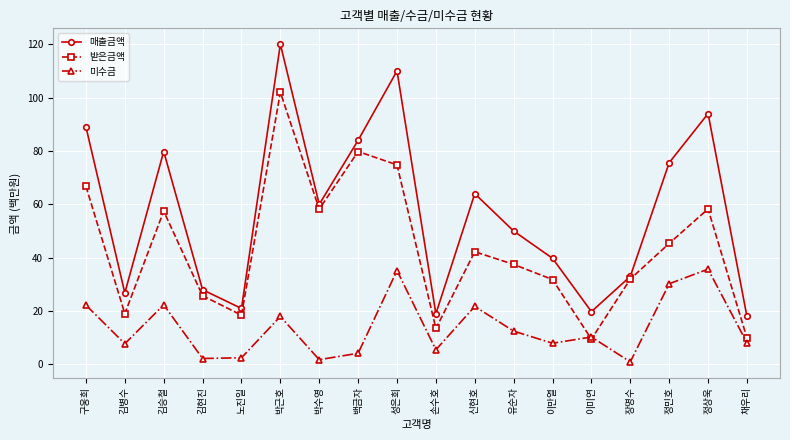

What is the total value across all series at 김병수?

53.6